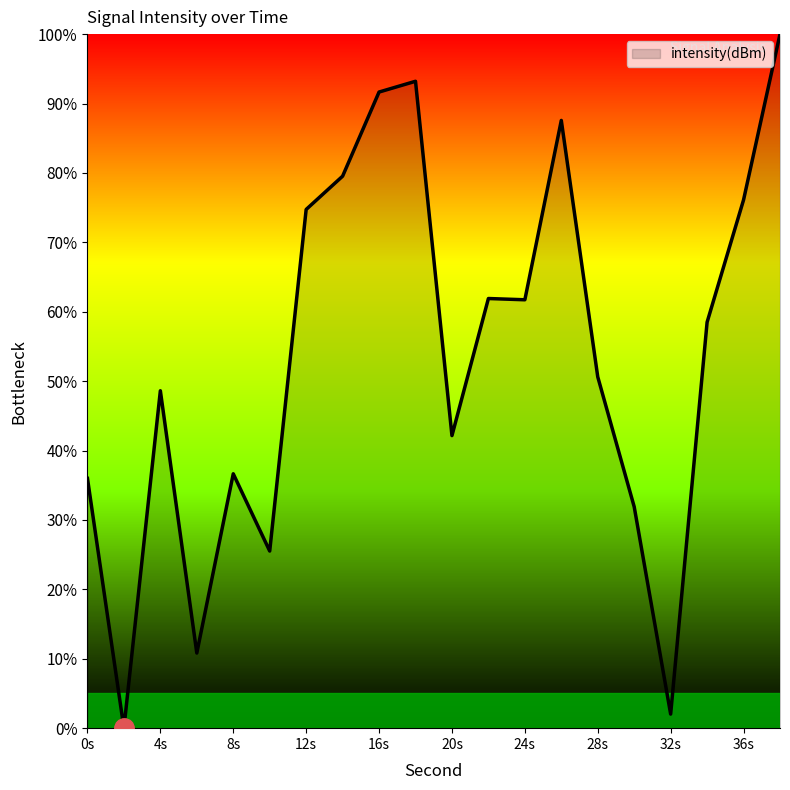

What is the difference between the maximum and minimum values?

100.0